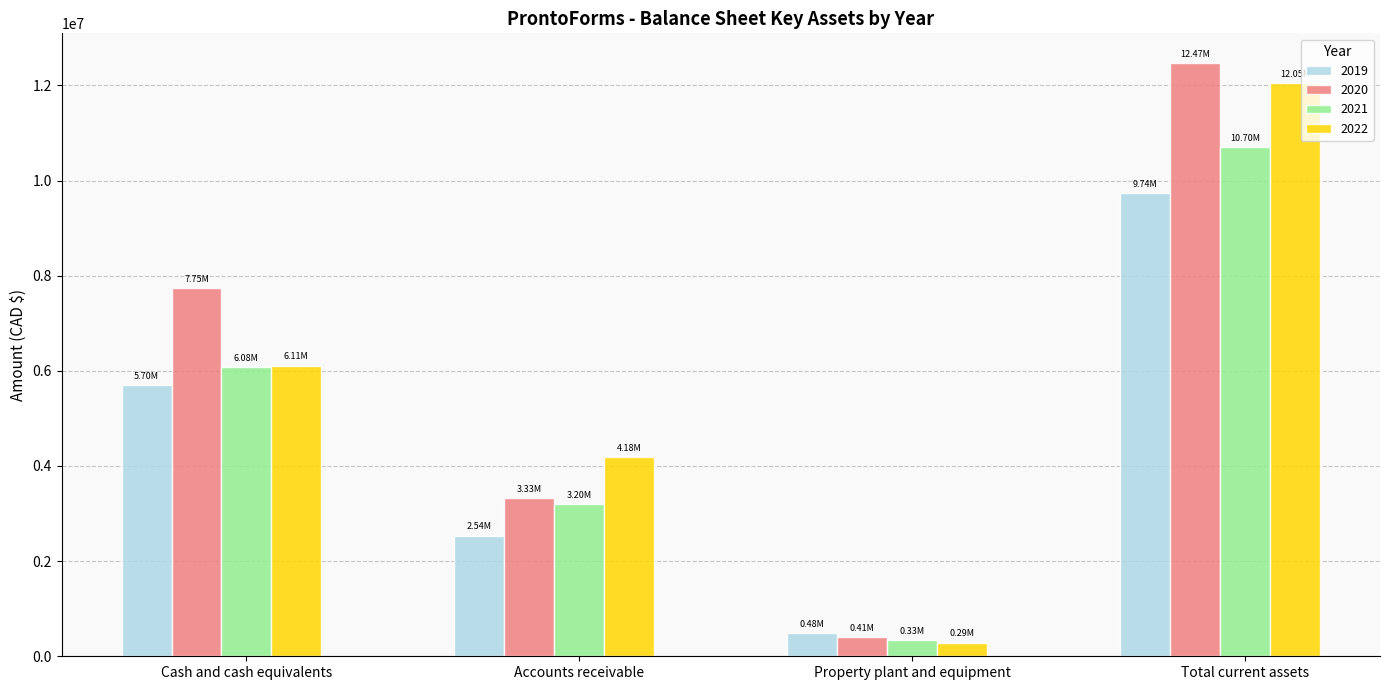

Which series has the largest range (max minus min)?

2020